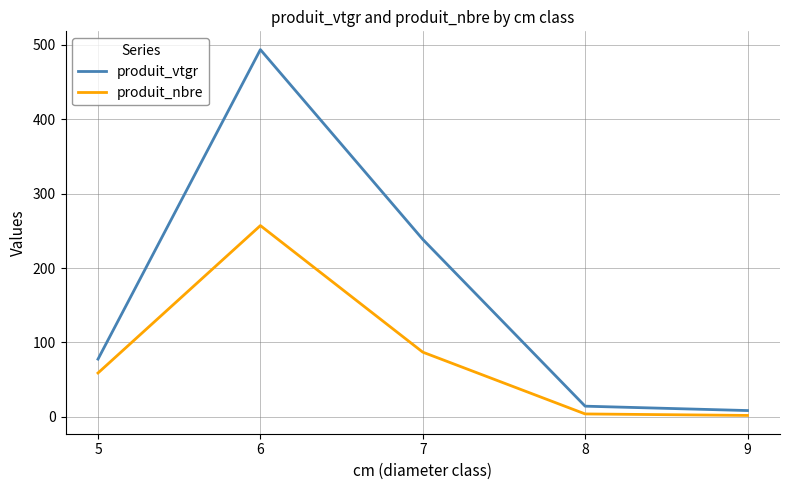

Which series has the largest total across all categories?

produit_vtgr